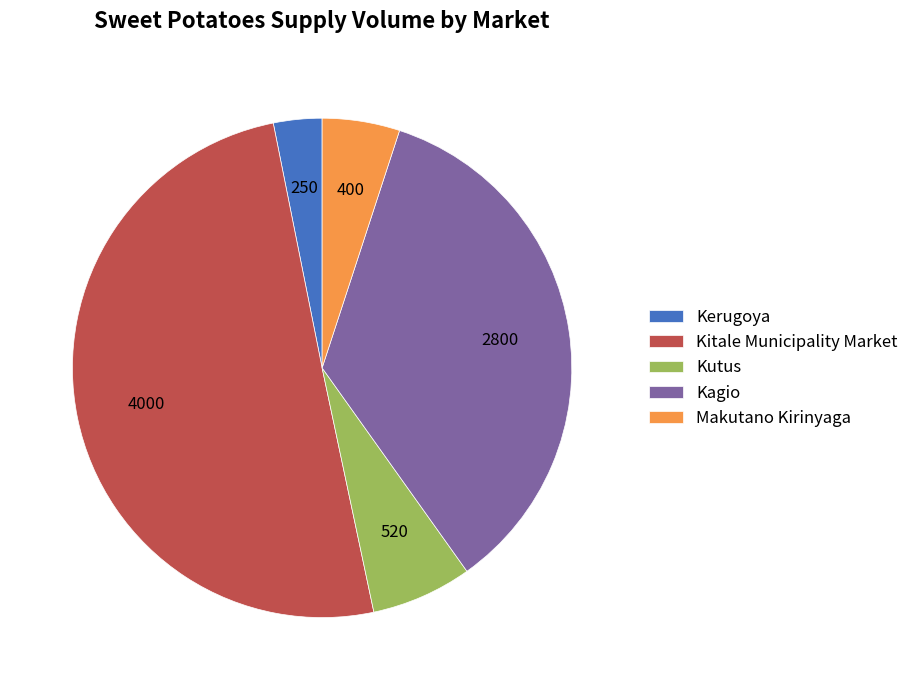

Which category accounts for the majority?

Kitale Municipality Market